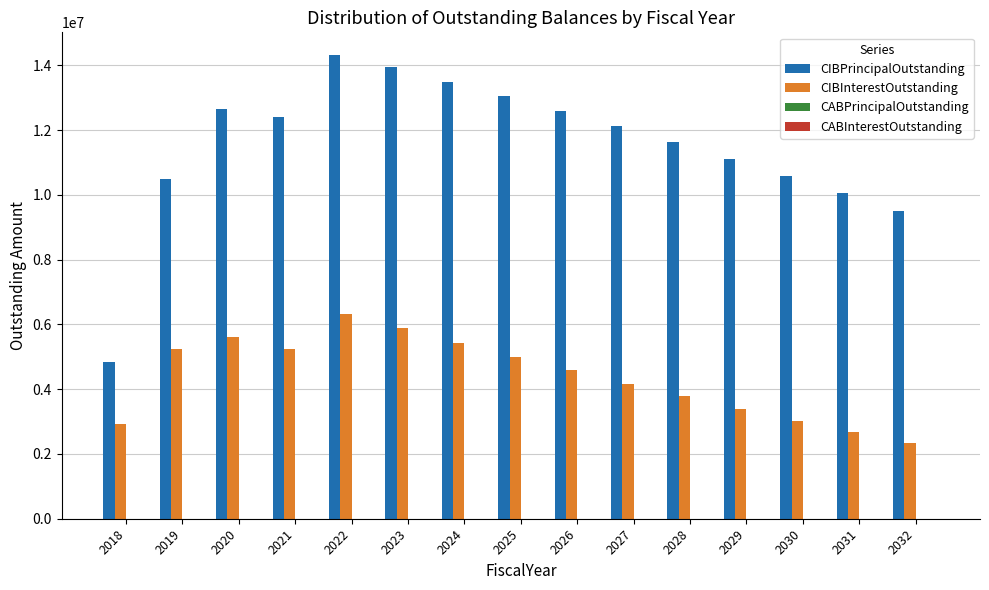

What is the maximum value shown in the chart?

14300000.0